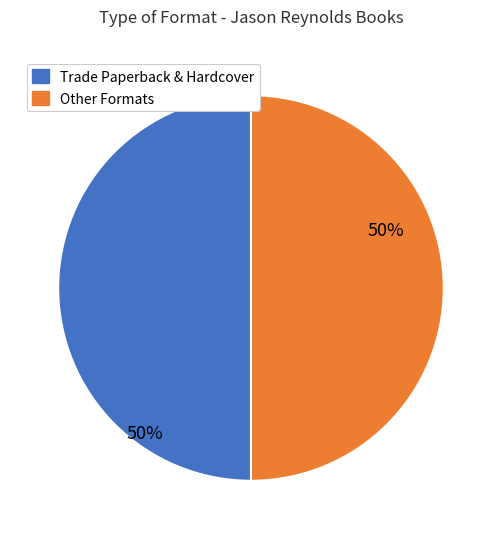

How many segments does this pie chart have?

2